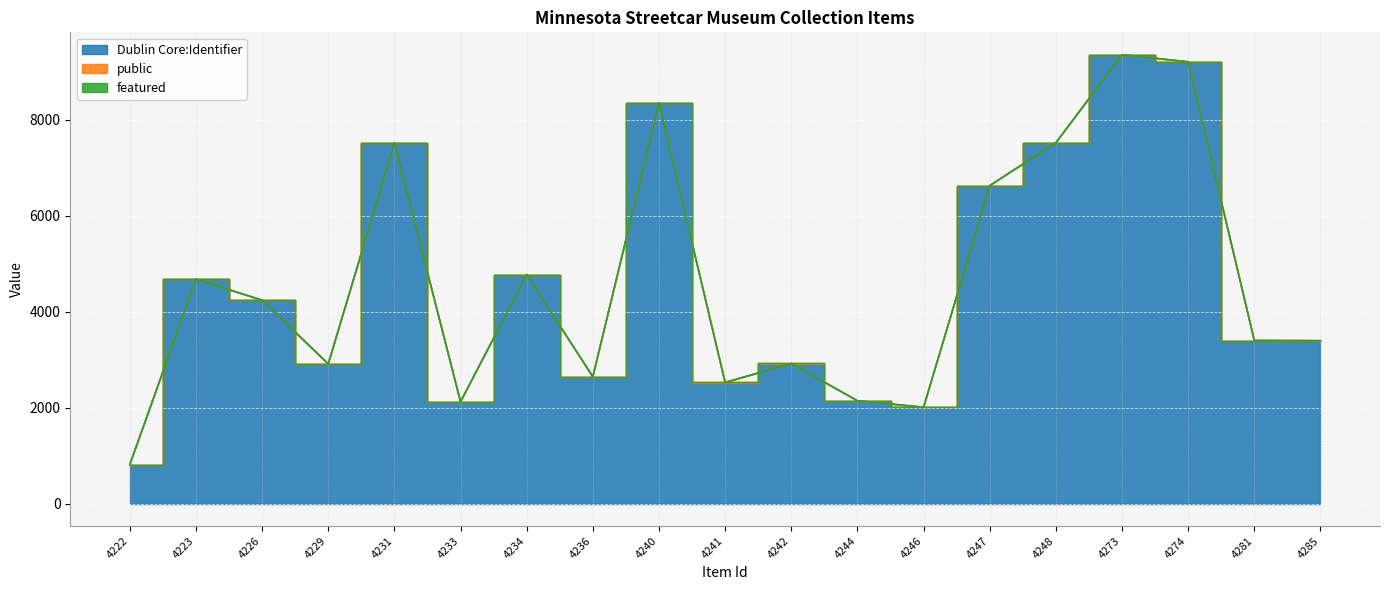

True or false: Dublin Core:Identifier and featured intersect in this chart.

False